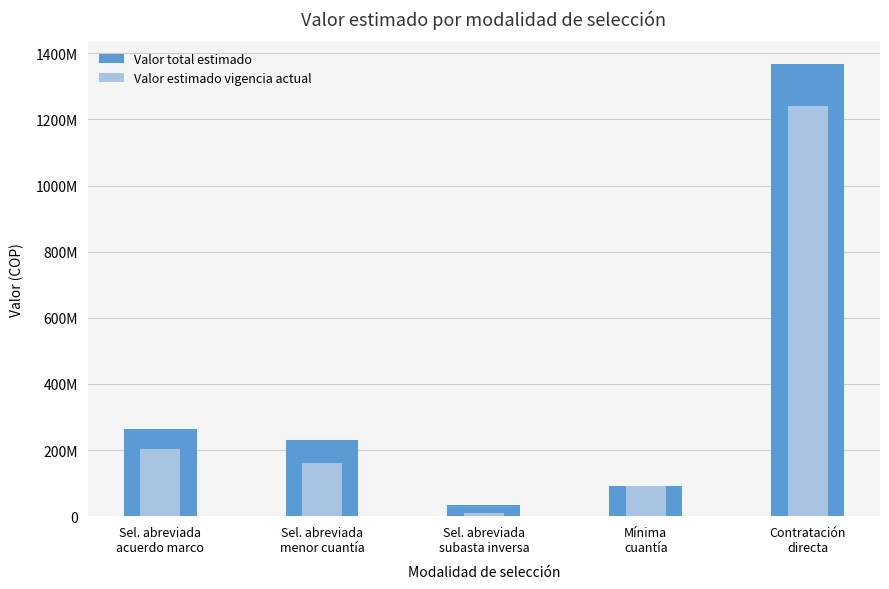

True or false: Valor estimado vigencia actual has a value of 111030912 at Sel. abreviada
acuerdo marco.

False